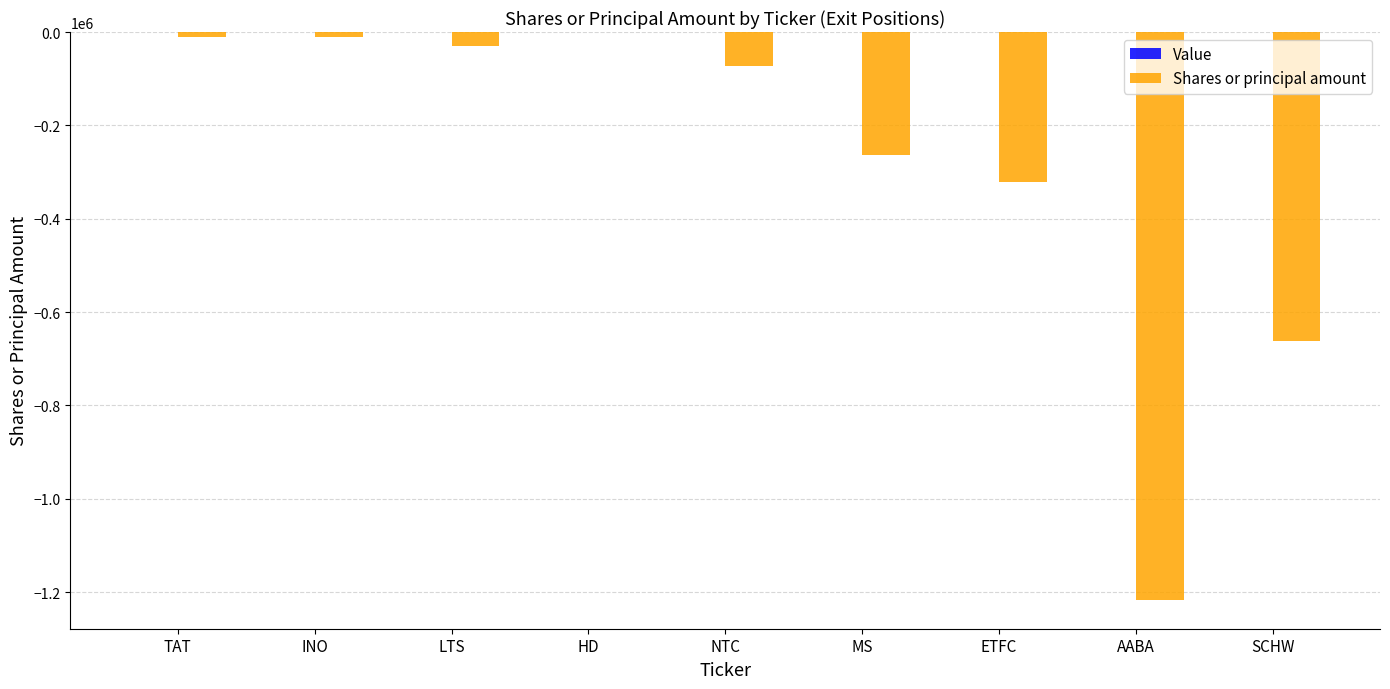

Count the number of data series in this chart.

1